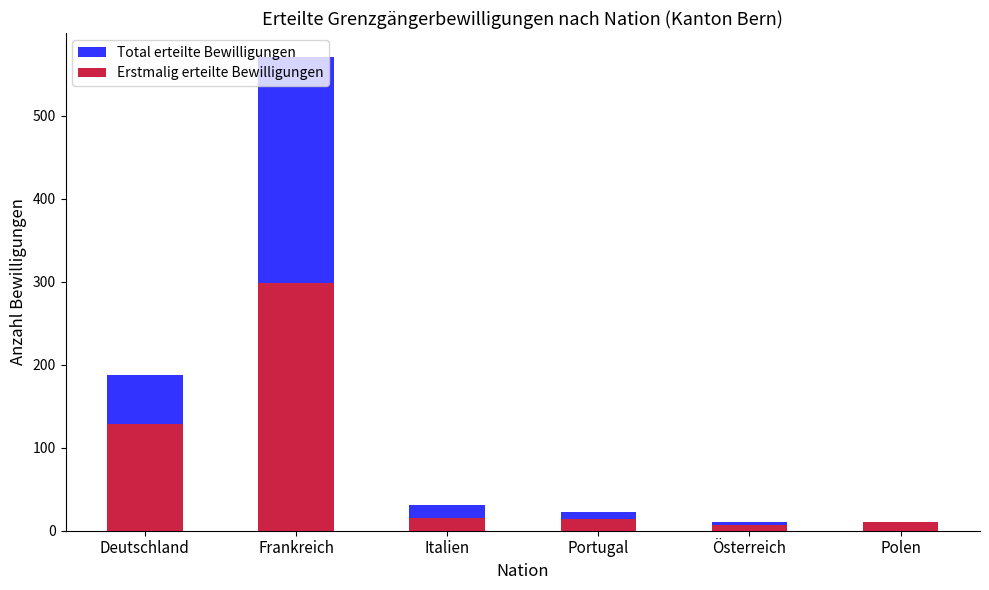

Rank the categories by Erstmalig erteilte Bewilligungen value from highest to lowest.

Frankreich, Deutschland, Italien, Portugal, Polen, Österreich